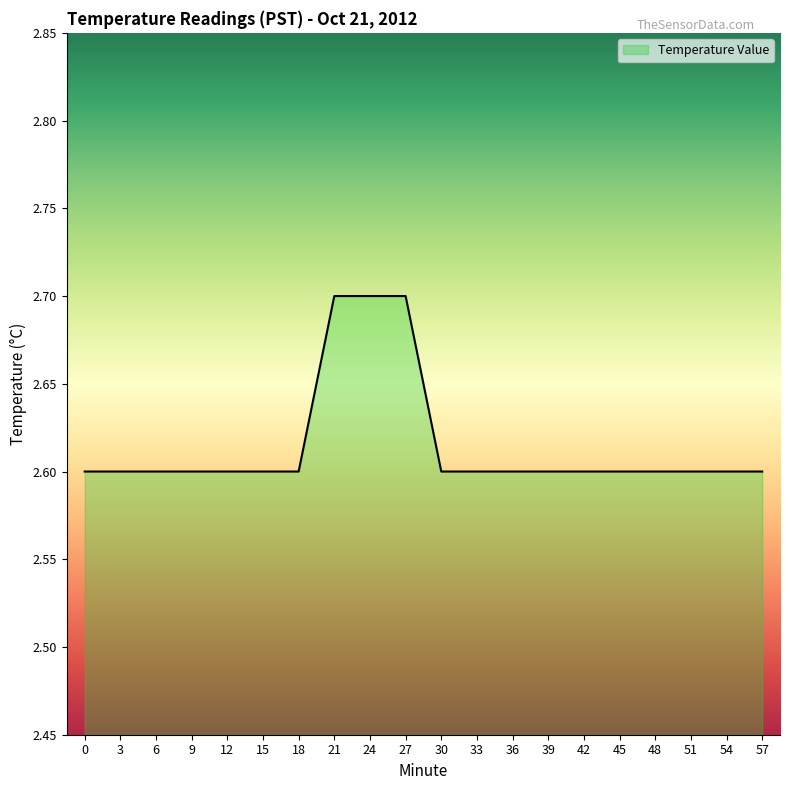

True or false: the data shows 2.6 at 18.

True